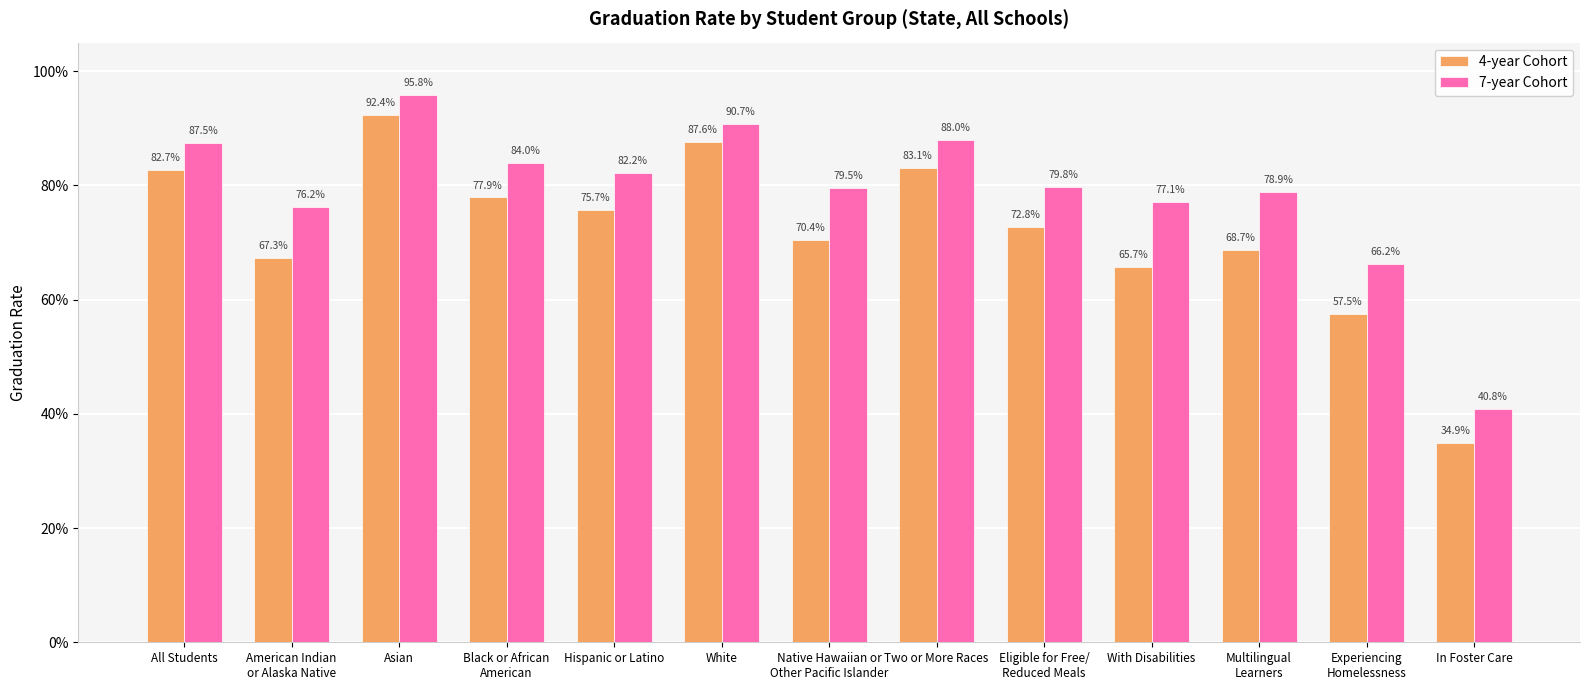

Rank the categories by 7-year Cohort value from highest to lowest.

Asian, White, Two or More Races, All Students, Black or African
American, Hispanic or Latino, Eligible for Free/
Reduced Meals, Native Hawaiian or
Other Pacific Islander, Multilingual
Learners, With Disabilities, American Indian
or Alaska Native, Experiencing
Homelessness, In Foster Care